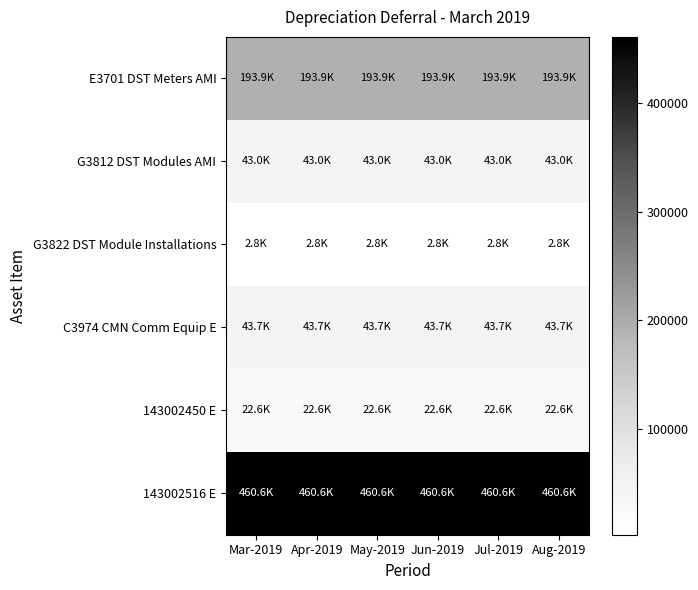

How many series are shown in this chart?

6